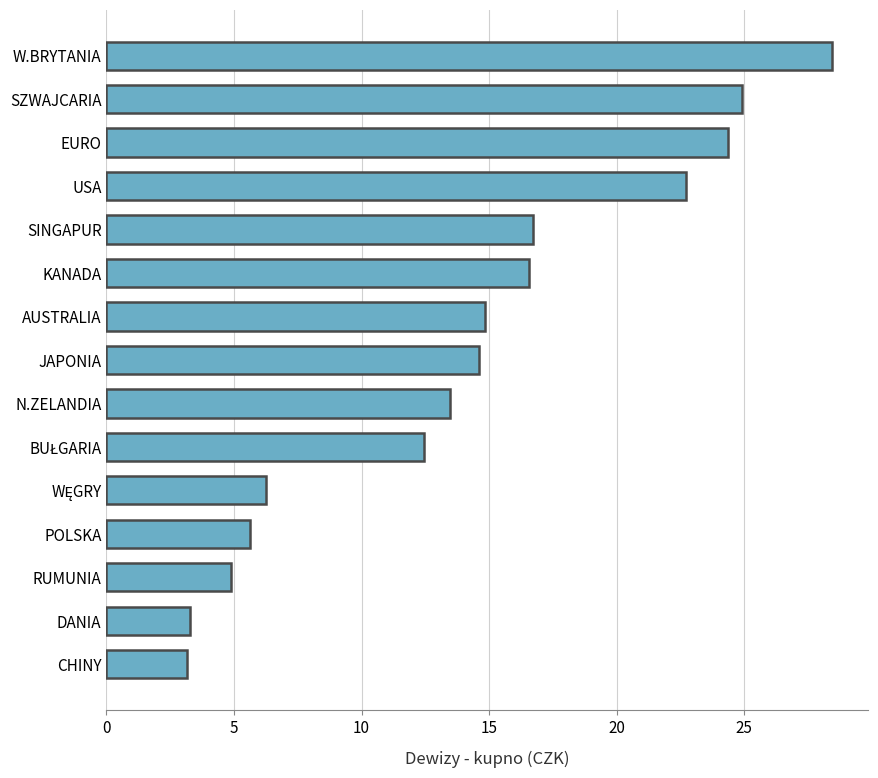

What is the minimum value shown in the chart?

3.1